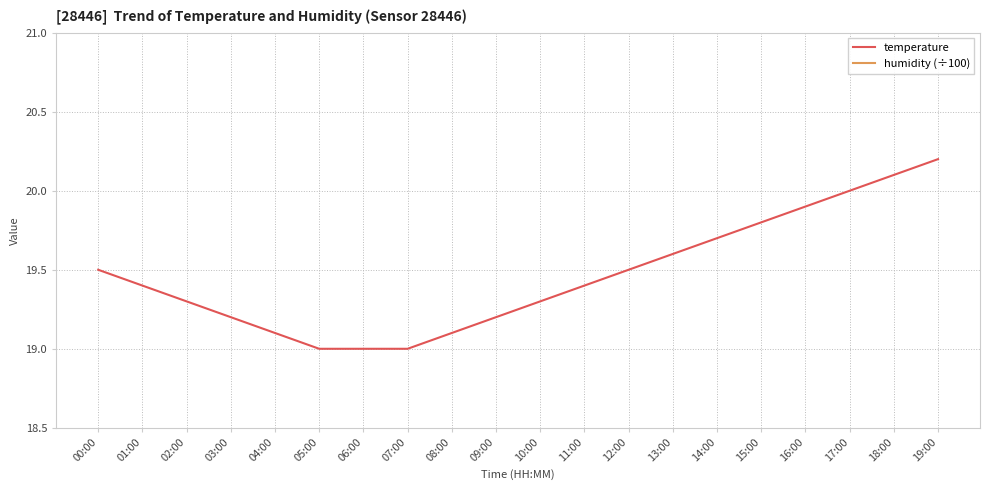

What is the value of the humidity (÷100) point at the 20th from the left?

1.0